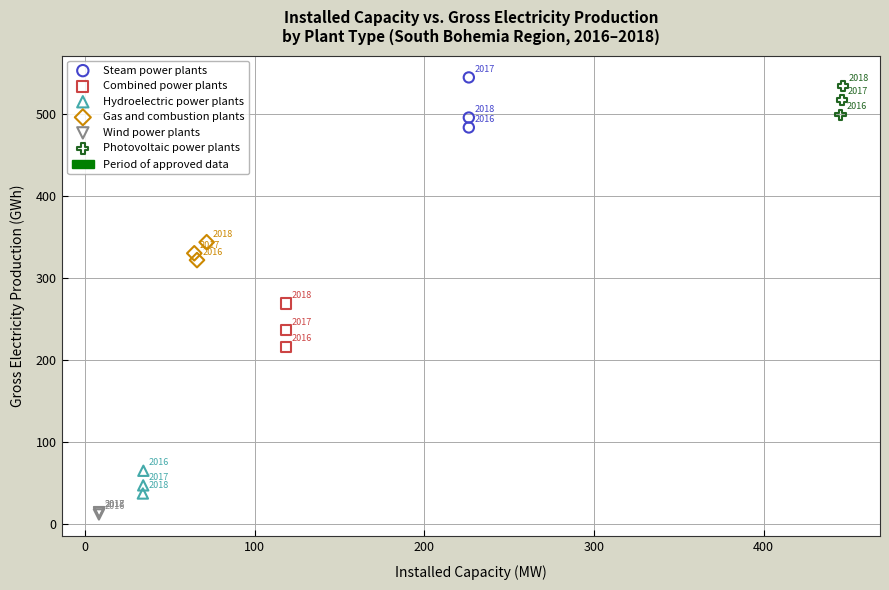

Which series reaches the maximum Y coordinate?

Steam power plants